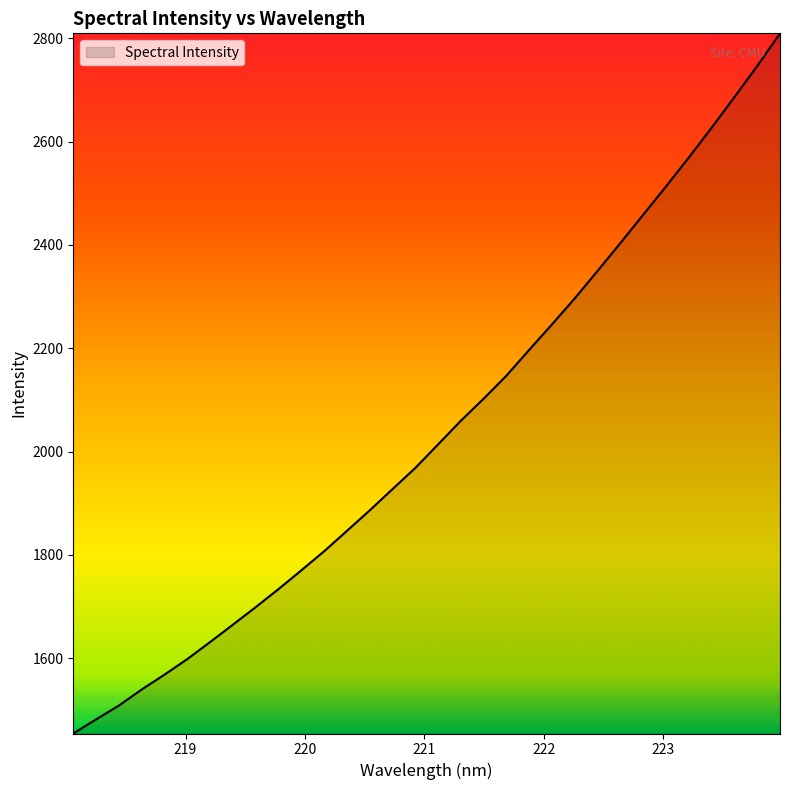

How many lines are shown in the chart?

1